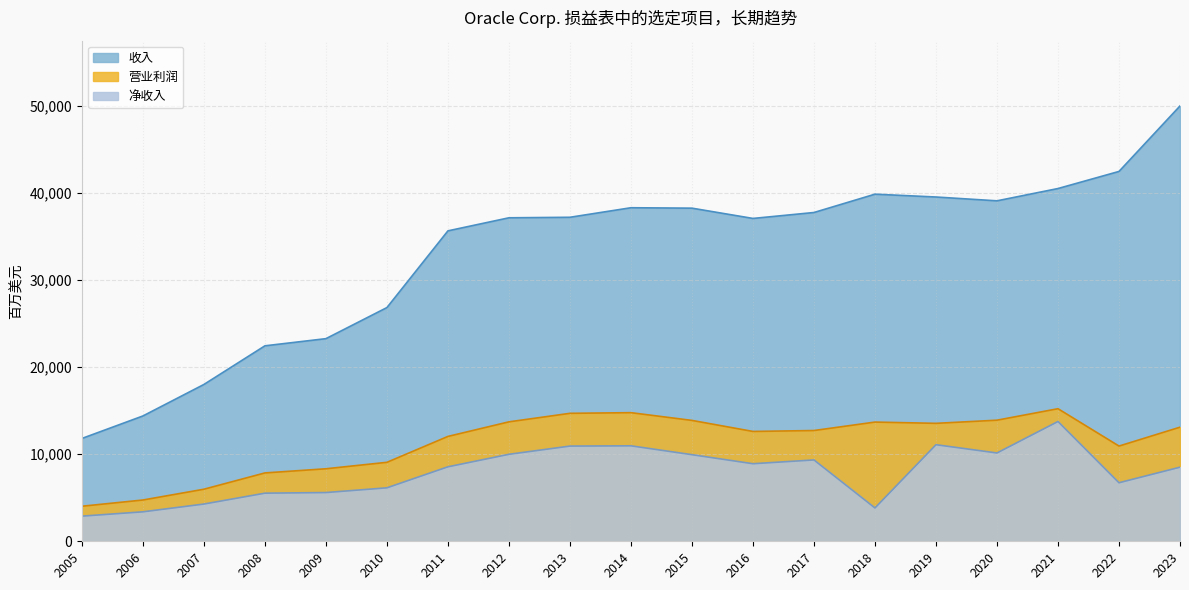

Reading left to right, transcribe all the data shown in this chart.

收入: 11799	14380	17996	22430	23252	26820	35622	37121	37180	38275	38226	37047	37728	39831	39506	39068	40479	42440	49954
营业利润: 4022	4736	5974	7844	8321	9062	12033	13706	14684	14759	13871	12604	12710	13679	13535	13896	15213	10926	13093
净收入: 2886	3381	4274	5521	5593	6135	8547	9981	10925	10955	9938	8901	9335	3825	11083	10135	13746	6717	8503